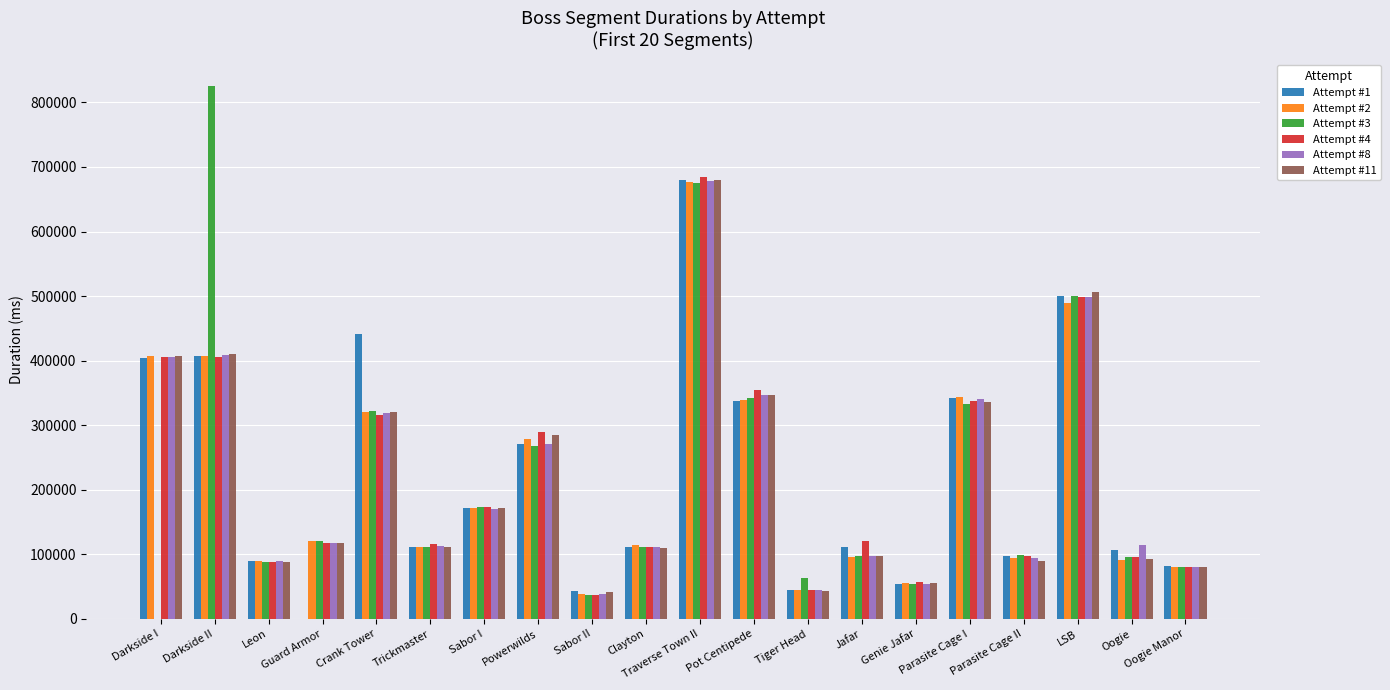

Which category has the highest value in the Attempt #11 series?

Traverse Town II